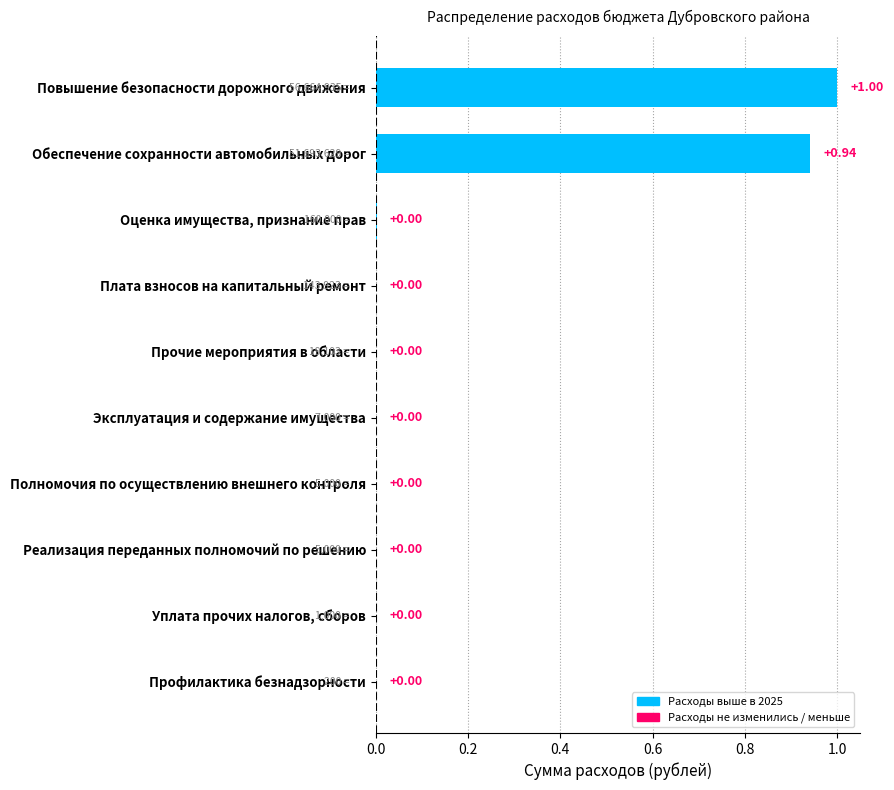

At which category does the chart reach its peak across all series?

Повышение безопасности дорожного движения